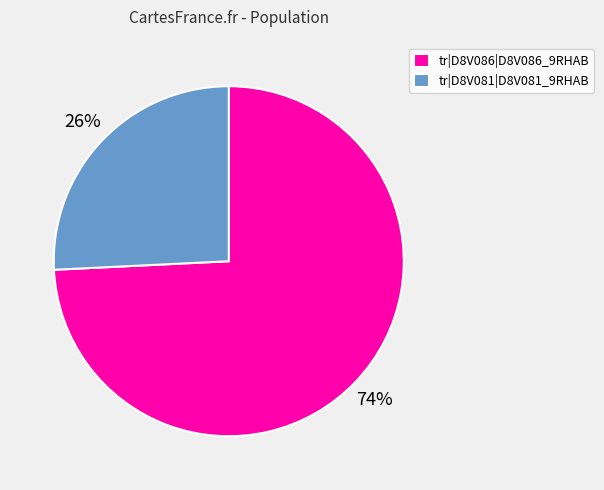

Between tr|D8V081|D8V081_9RHAB and tr|D8V086|D8V086_9RHAB, which is larger?

tr|D8V086|D8V086_9RHAB